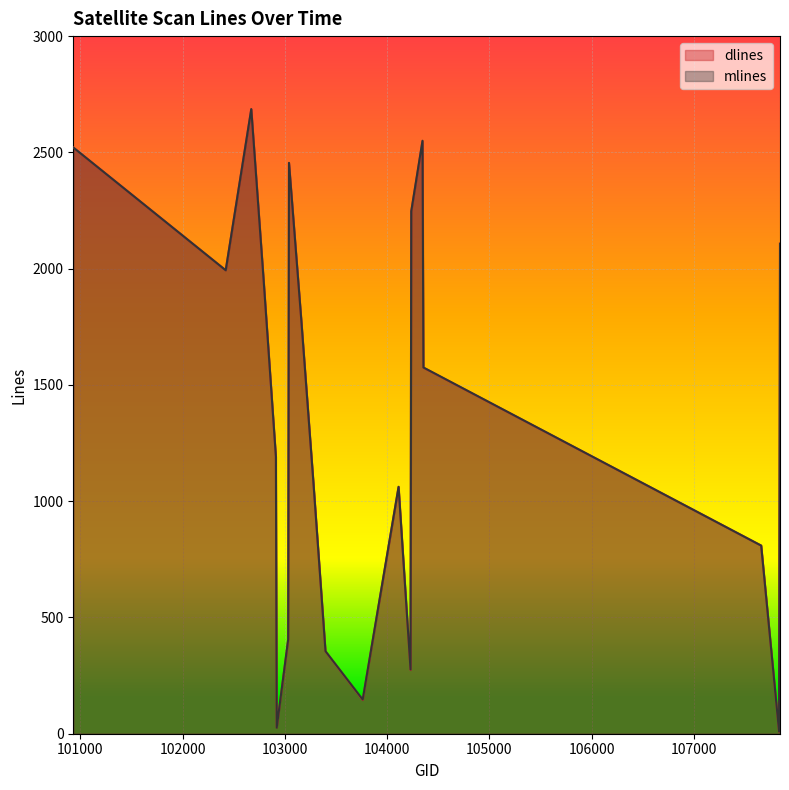

Reading left to right, list all the values displayed in this chart.

dlines: 100930=2521	102421=1993	102671=2686	102792=1951	102912=1190	102920=27	103032=403	103040=2454	103160=1781	103279=1080	103397=354	103761=145	104112=1061	104229=274	104236=2246	104346=2547	104355=1574	107659=809	107834=8	107843=2108
mlines: 100930=2521	102421=1993	102671=2686	102792=1950	102912=1191	102920=26	103032=406	103040=2455	103160=1781	103279=1080	103397=355	103761=147	104112=1062	104229=276	104236=2247	104346=2550	104355=1575	107659=809	107834=9	107843=2107